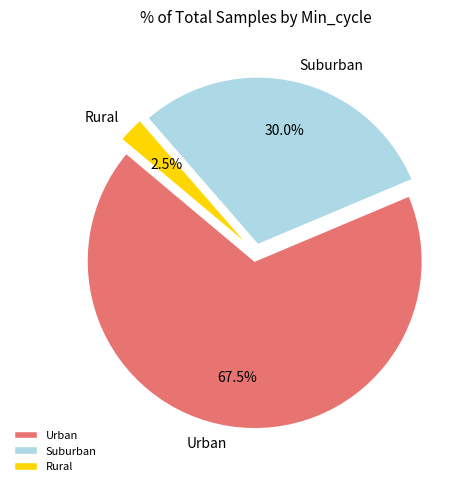

How many slices are in this pie chart?

3